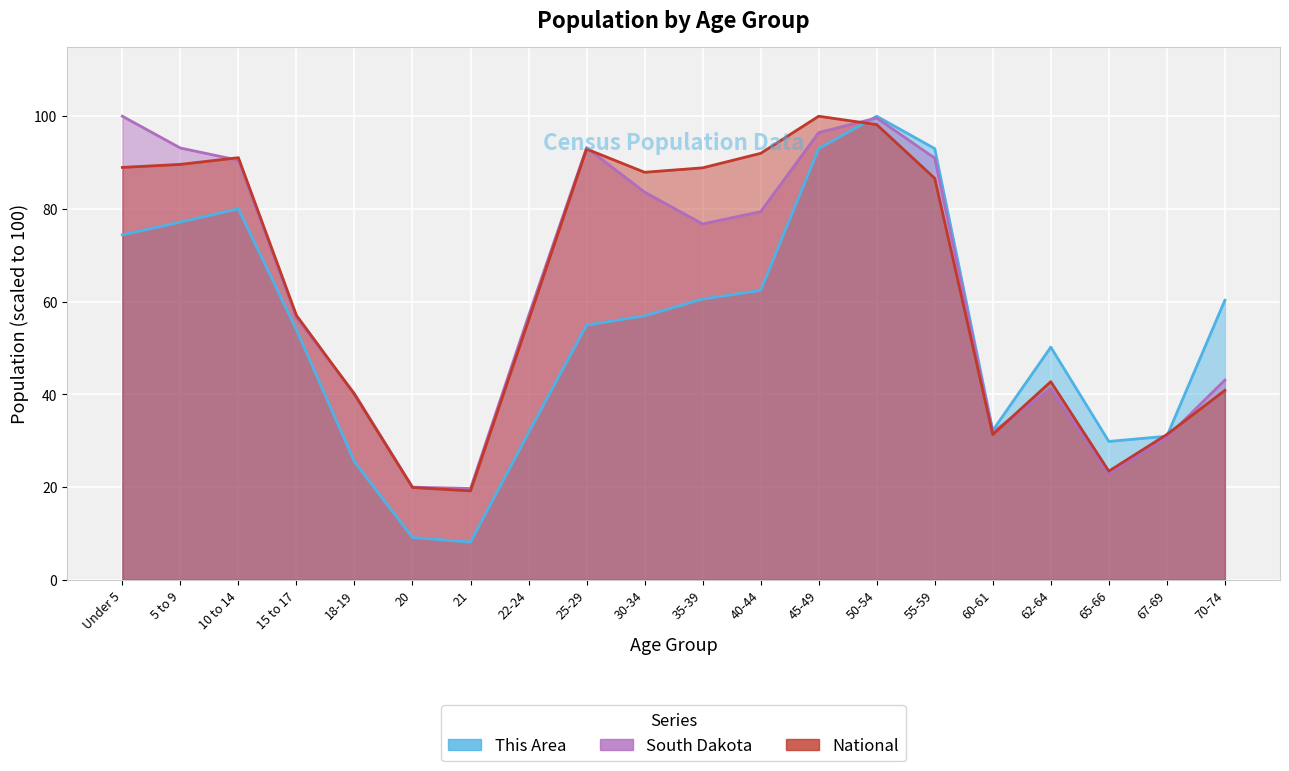

Where is This Area nearest to the value 54?

15 to 17